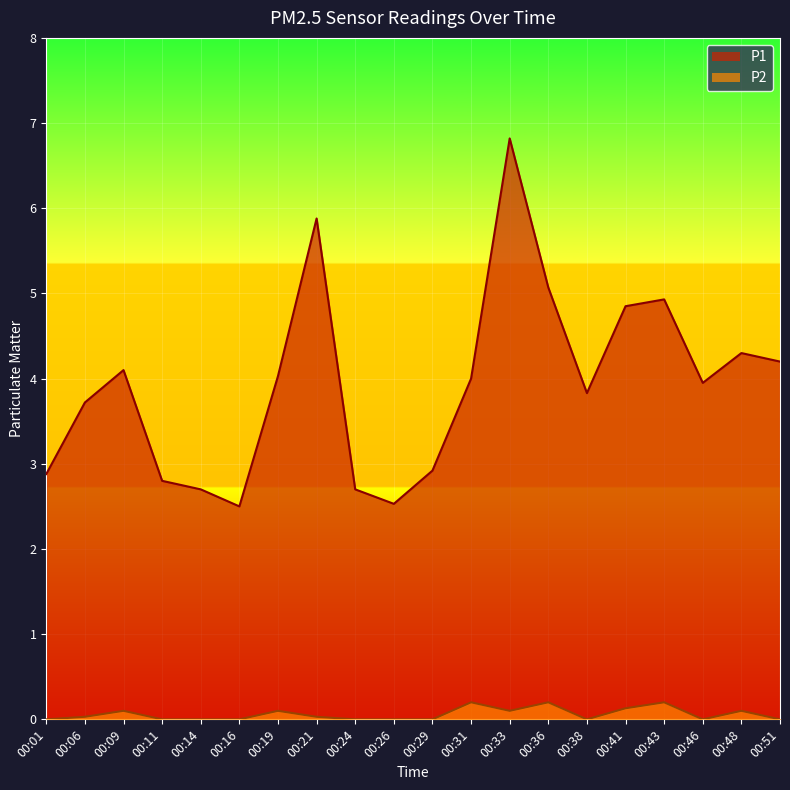

What are all the series names shown in the legend?

P1, P2